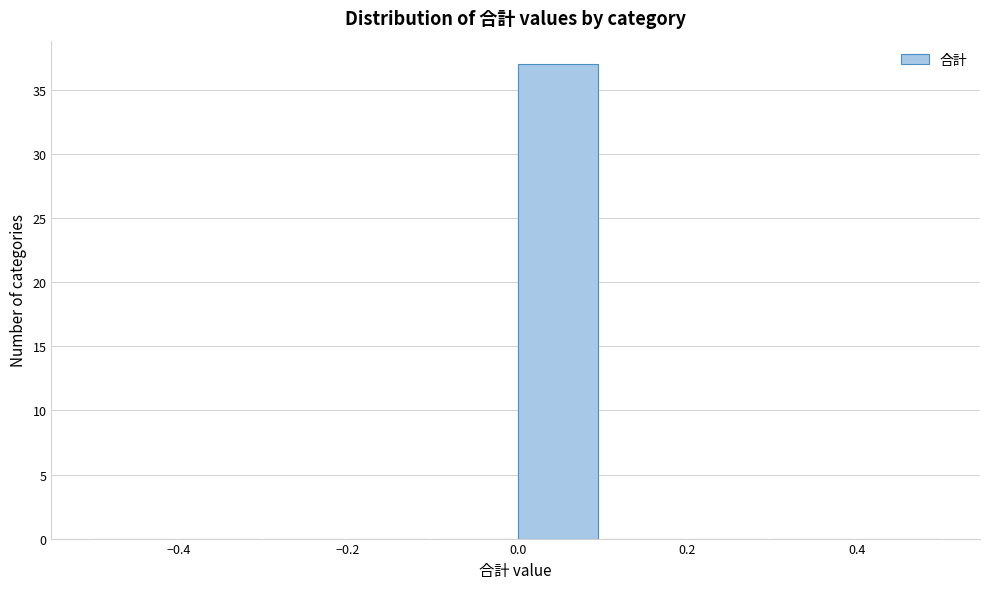

Reading left to right, transcribe this chart: for each bar, give the range it covers on the x-axis and its height. The values are not printed on the chart, so give them approximately, as read against the axis.

-0.5 to -0.4: 0
-0.4 to -0.3: 0
-0.3 to -0.2: 0
-0.2 to -0.1: 0
-0.1 to 0.0: 0
0.0 to 0.1: 37
0.1 to 0.2: 0
0.2 to 0.3: 0
0.3 to 0.4: 0
0.4 to 0.5: 0